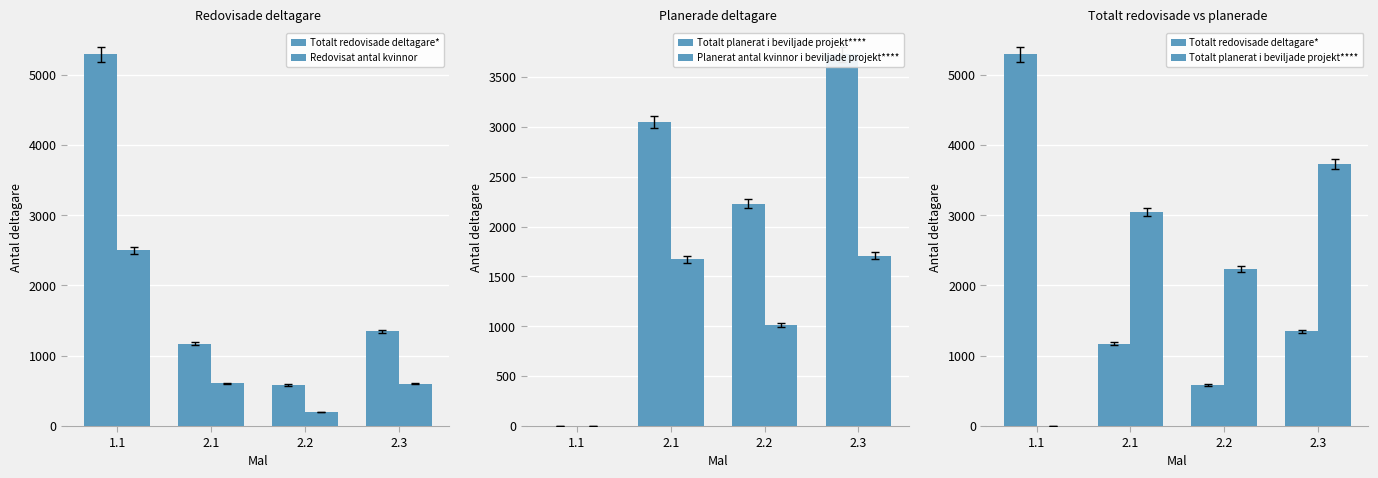

Which series has the largest total across all categories?

Totalt planerat i beviljade projekt****